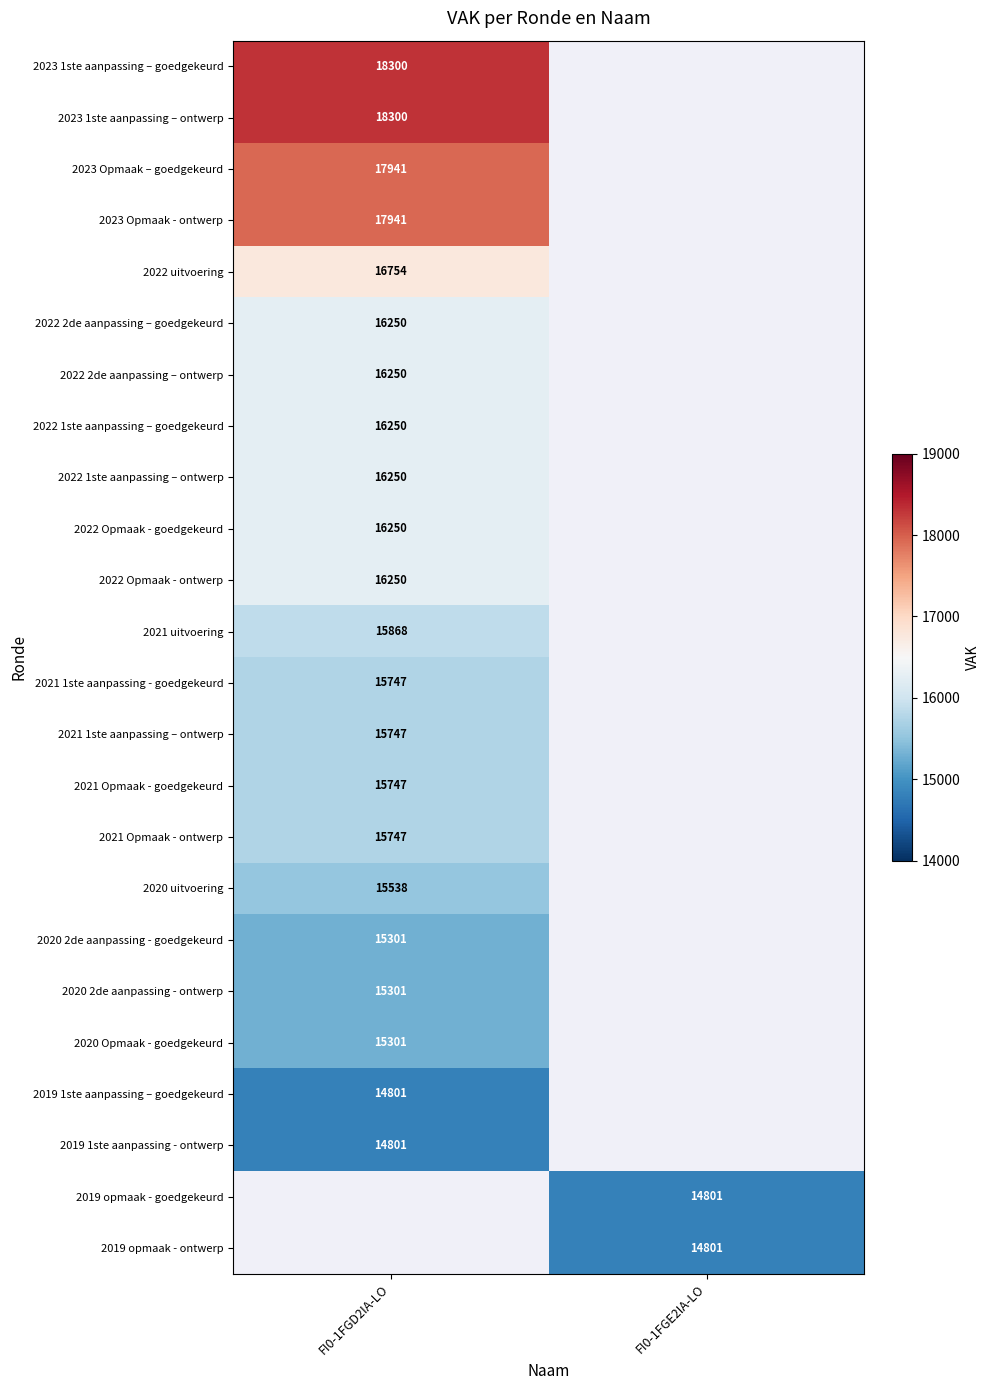

The value of 2020 2de aanpassing - ontwerp at FI0-1FGD2IA-LO is 25264. True or false?

False